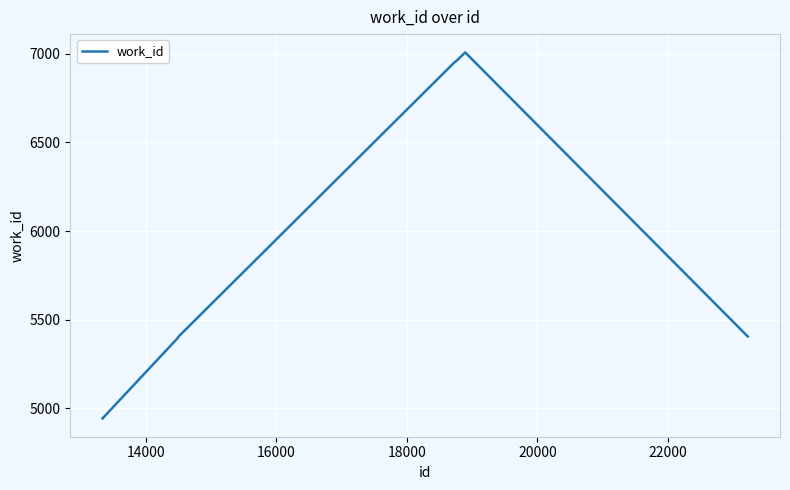

Does the chart display data point markers on the line(s)?

No